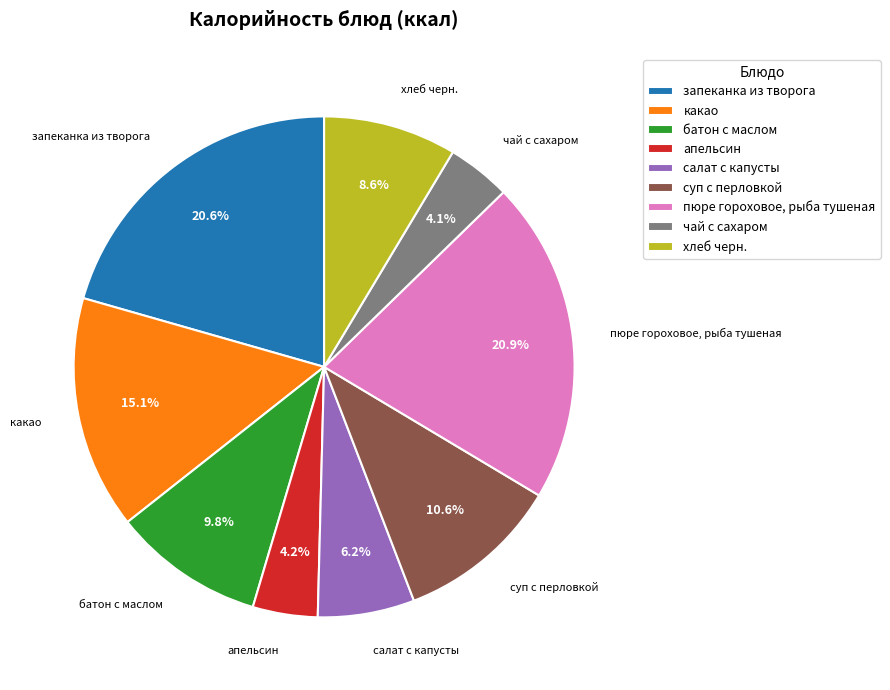

To the nearest percent, what portion does чай с сахаром represent?

4%